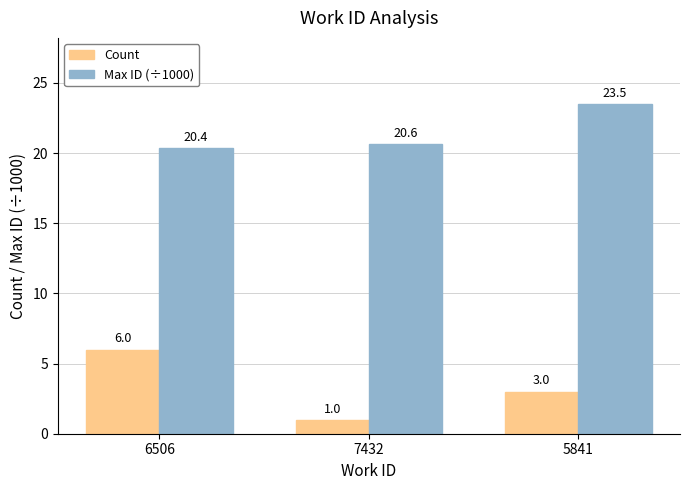

Read the Count value at 5841.

3.0